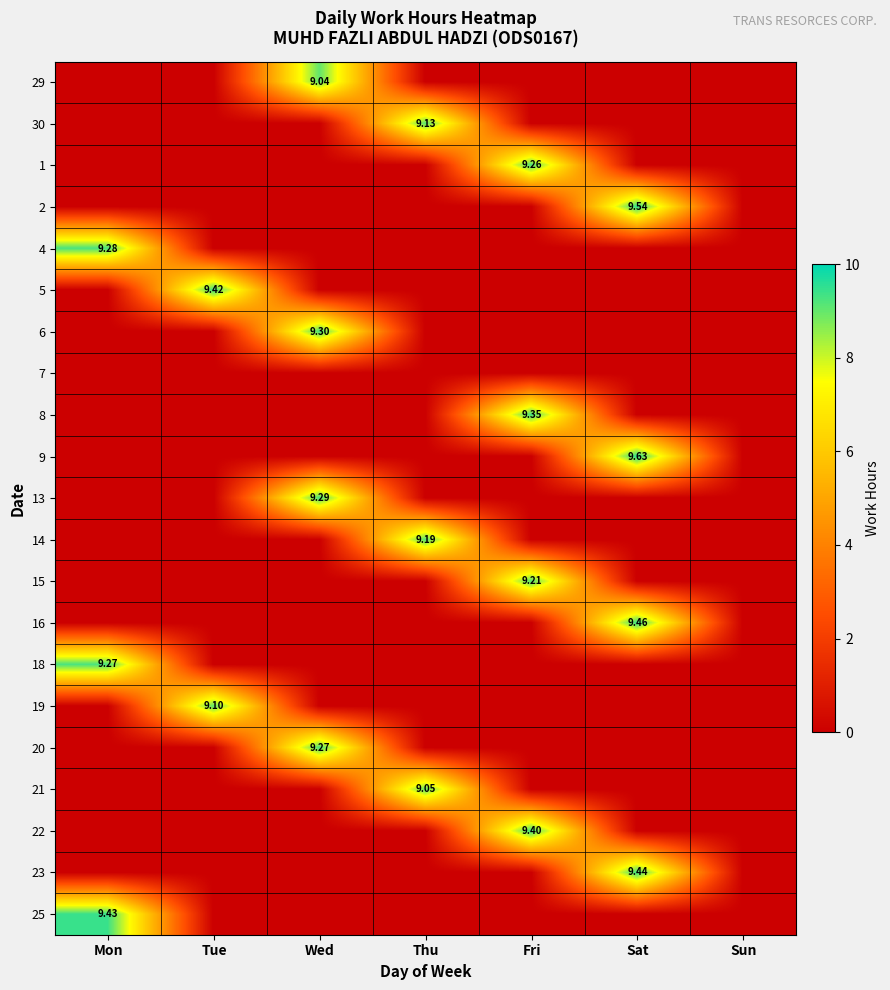

At how many categories does at least one series exceed 4?

6